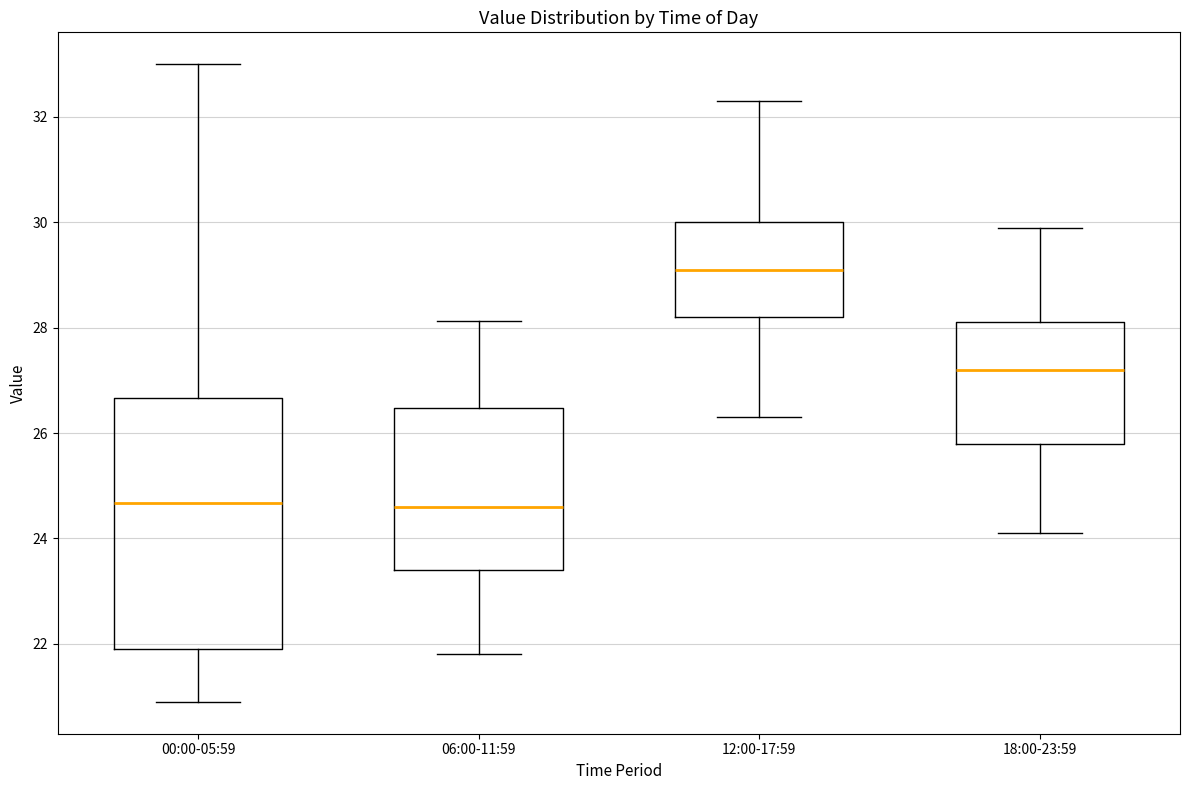

Reading left to right, transcribe this box plot: for each box, give where its median line is, the range the box spans, and where its two whiskers end, as read against the y-axis. The values are not printed on the chart, so give them approximately, as read against the axis.

00:00-05:59: median 24.6, box 22.0 to 26.6, whiskers 21.0 to 33.0
06:00-11:59: median 24.6, box 23.4 to 26.4, whiskers 21.8 to 28.2
12:00-17:59: median 29.2, box 28.2 to 30.0, whiskers 26.4 to 32.4
18:00-23:59: median 27.2, box 25.8 to 28.2, whiskers 24.2 to 30.0